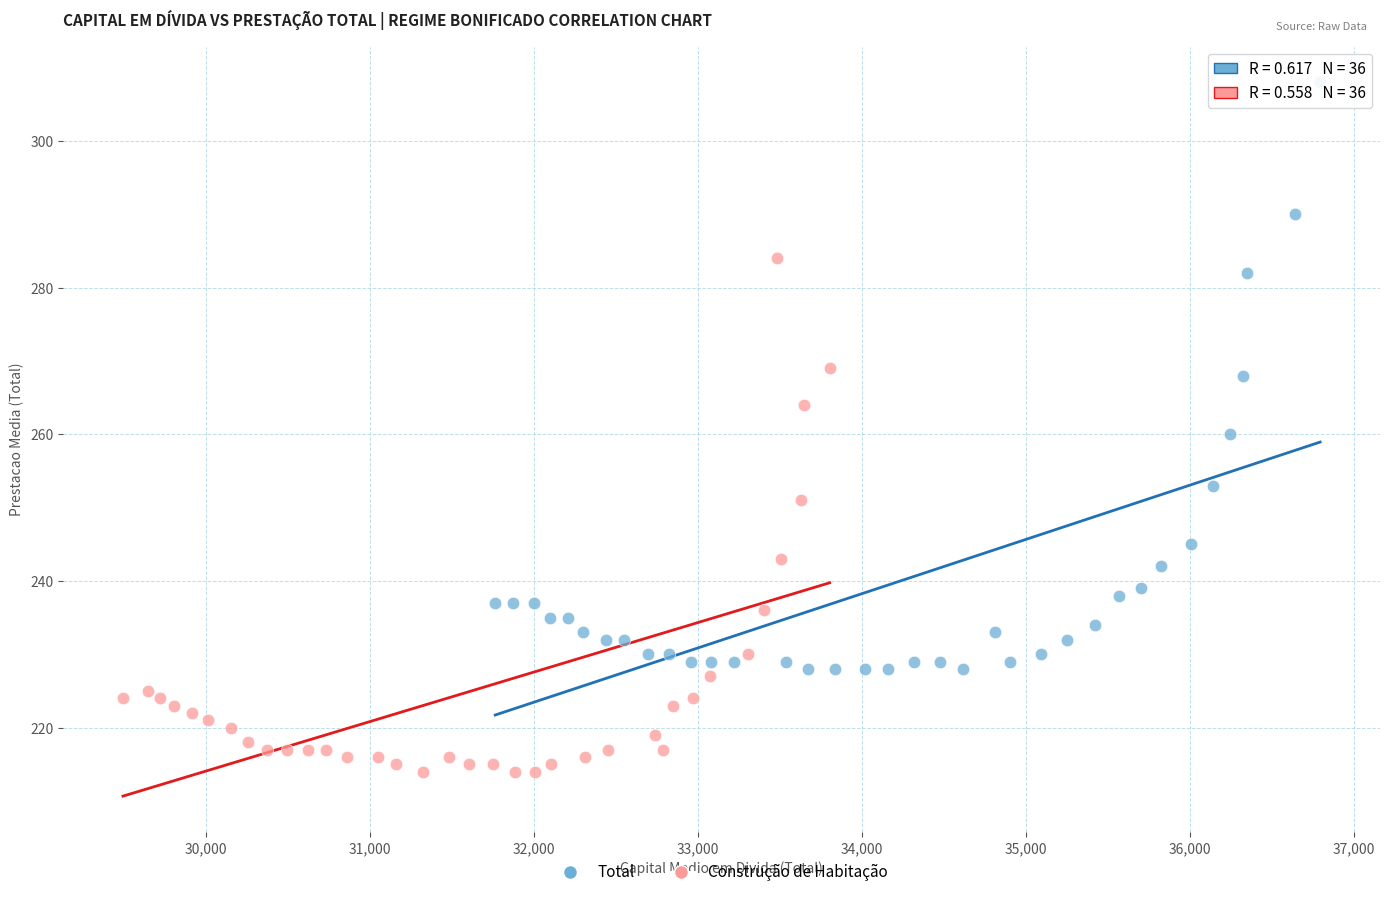

What are all the series names shown in the legend?

Total, Construção de Habitação